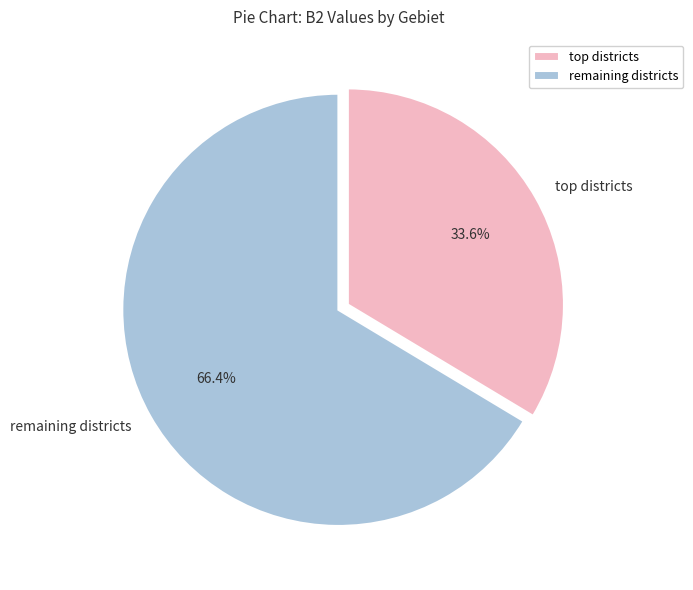

Rank the categories by value from highest to lowest.

remaining districts, top districts